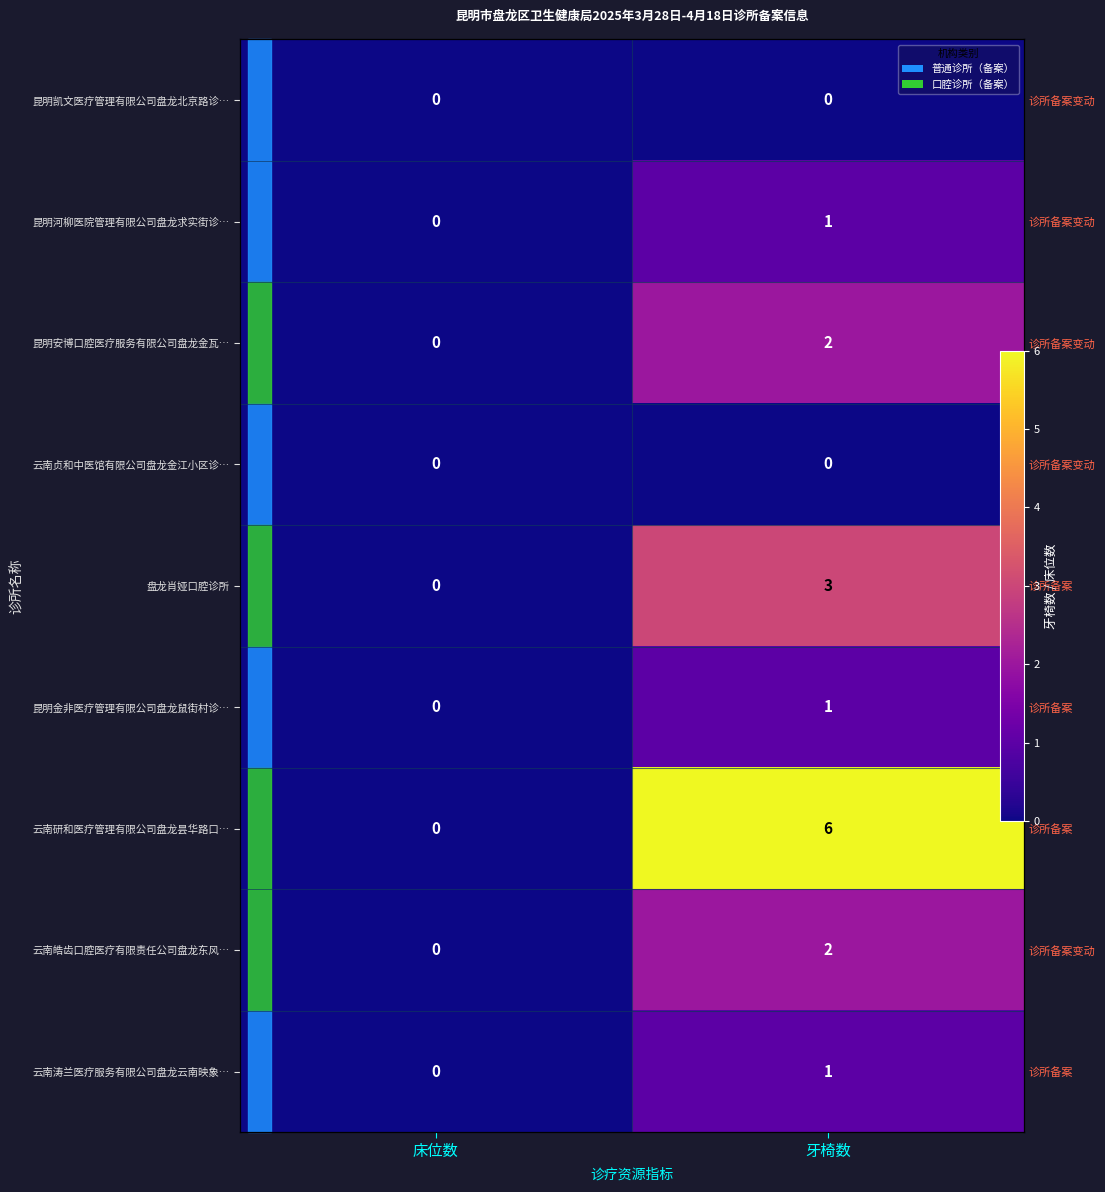

What is the difference between the maximum and minimum values in the 昆明河柳医院管理有限公司盘龙求实街诊… series?

1